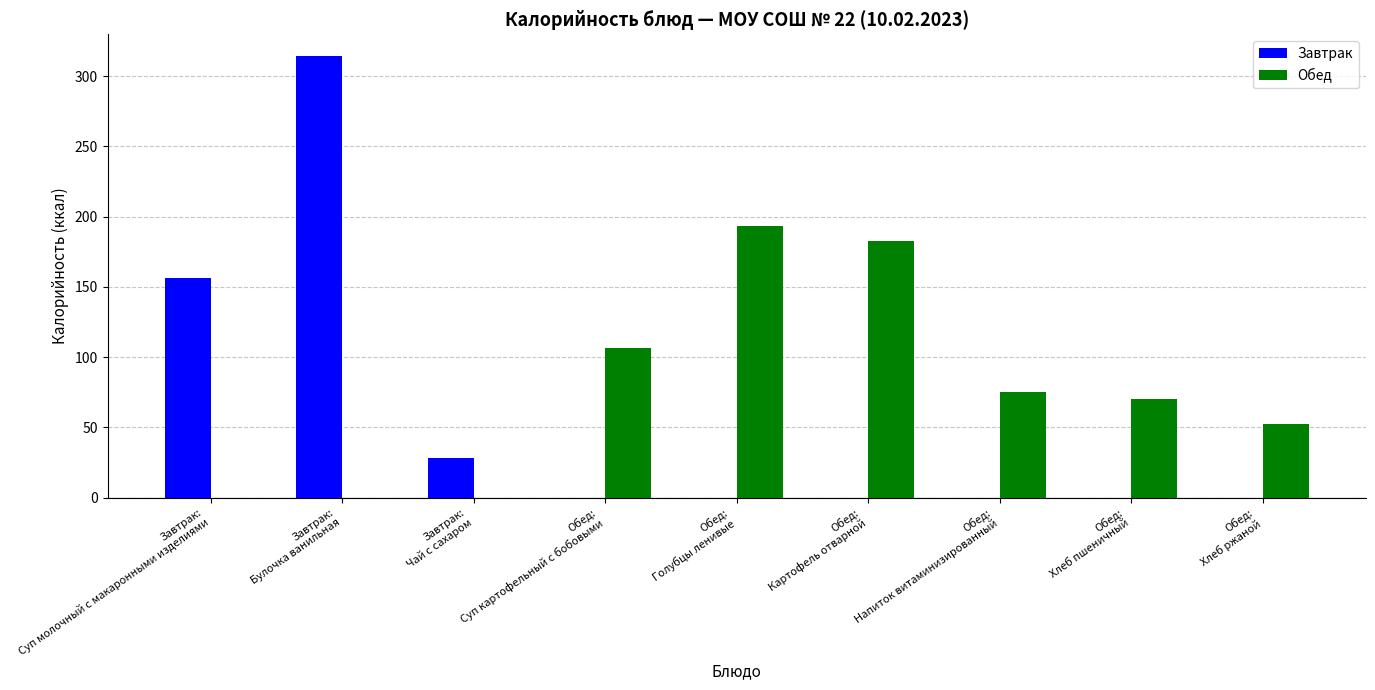

What is the greatest value displayed?

314.0